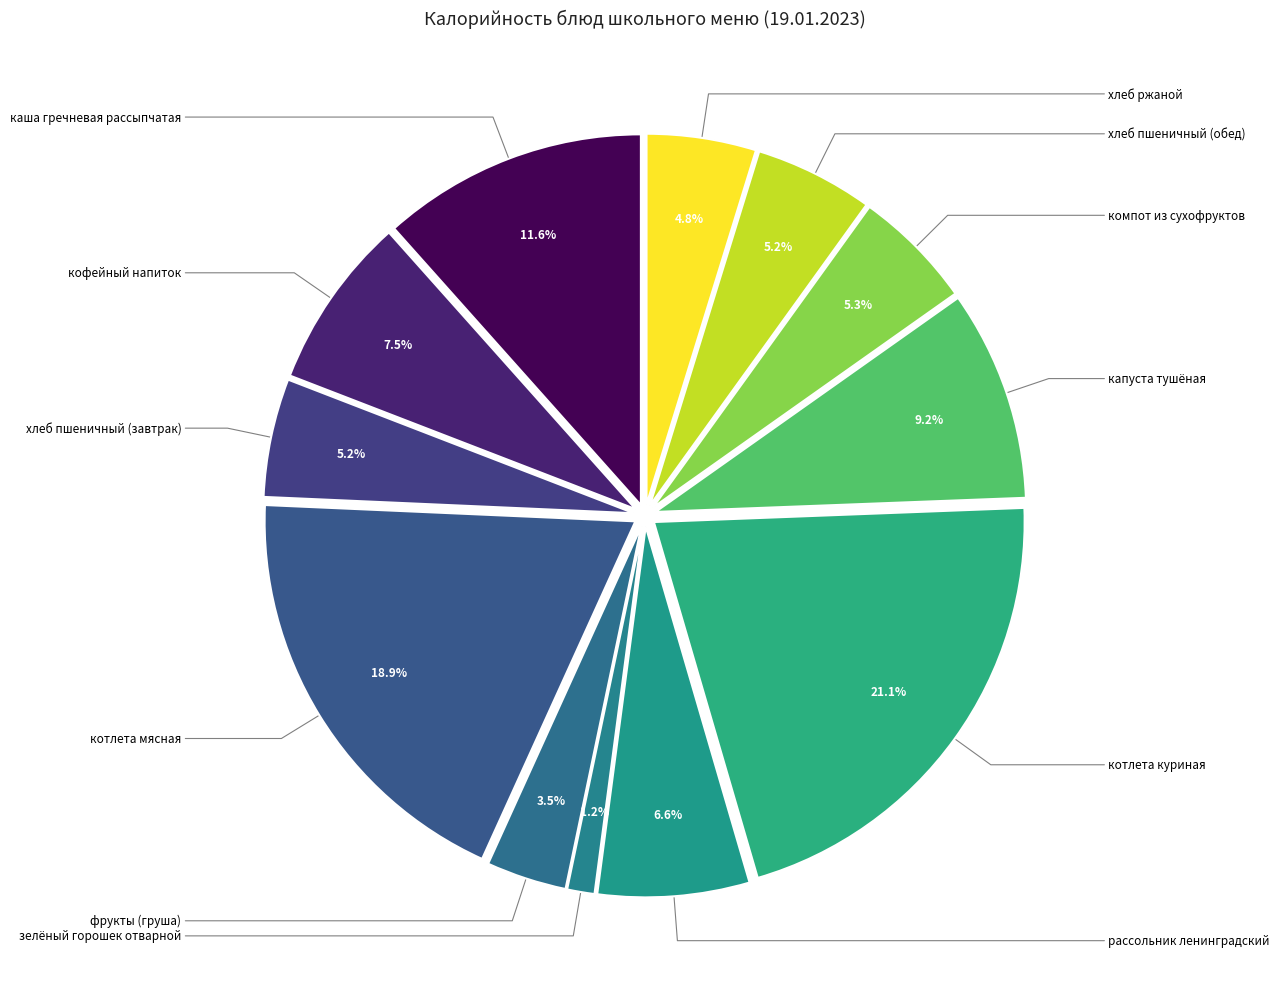

What is the change in value from зелёный горошек отварной to рассольник ленинградский?

+109.0